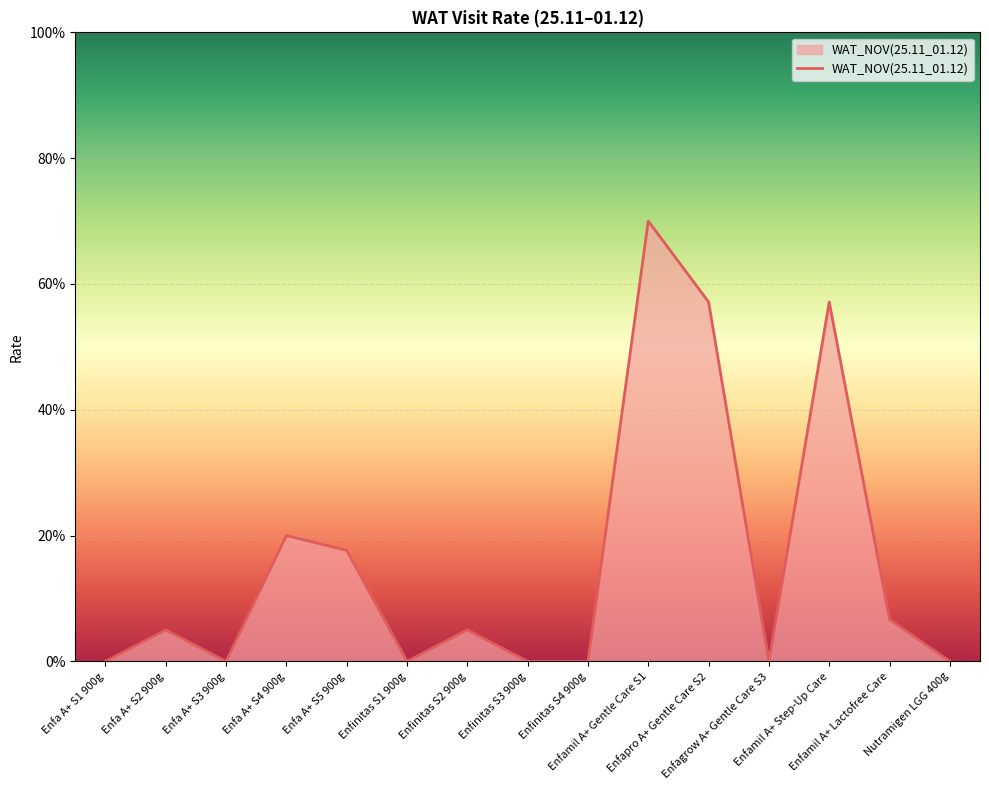

List the labels in order of value, smallest first.

Enfa A+ S1 900g, Enfa A+ S3 900g, Enfinitas S1 900g, Enfinitas S3 900g, Enfinitas S4 900g, Enfagrow A+ Gentle Care S3, Nutramigen LGG 400g, Enfa A+ S2 900g, Enfinitas S2 900g, Enfamil A+ Lactofree Care, Enfa A+ S5 900g, Enfa A+ S4 900g, Enfapro A+ Gentle Care S2, Enfamil A+ Step-Up Care, Enfamil A+ Gentle Care S1